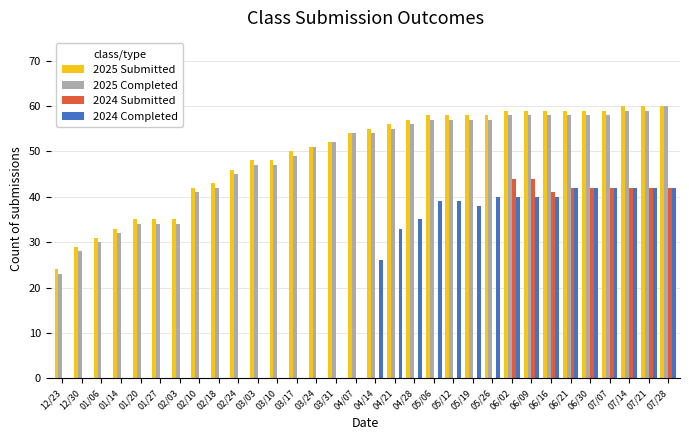

Which series changed the most between 01/27 and 04/21?

2024 Completed